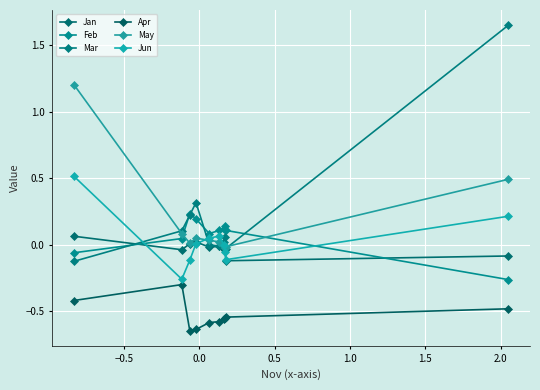

Which series has the widest spread of values?

Mar